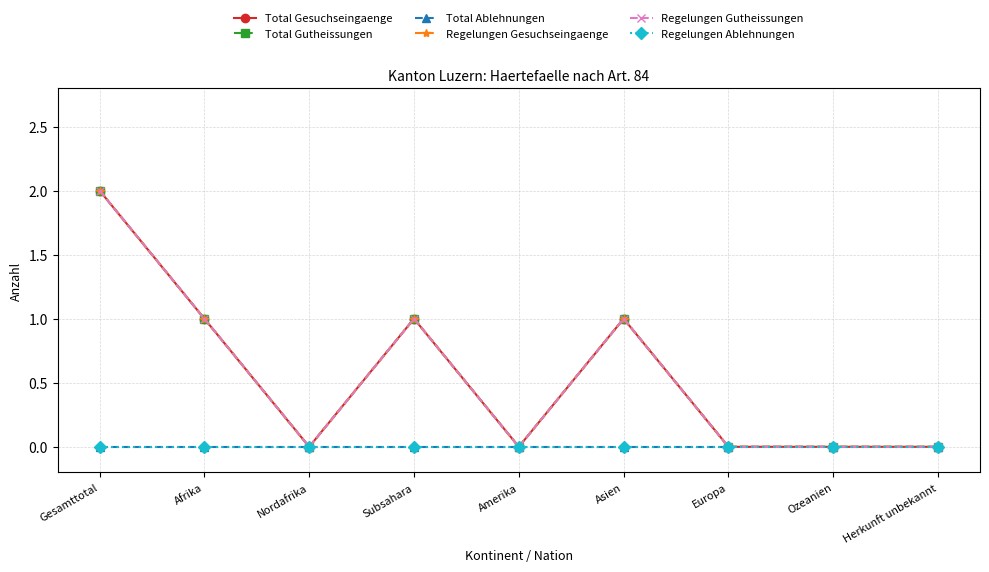

In Regelungen Gesuchseingaenge, how many points are lower than both neighbors (excluding endpoints)?

2